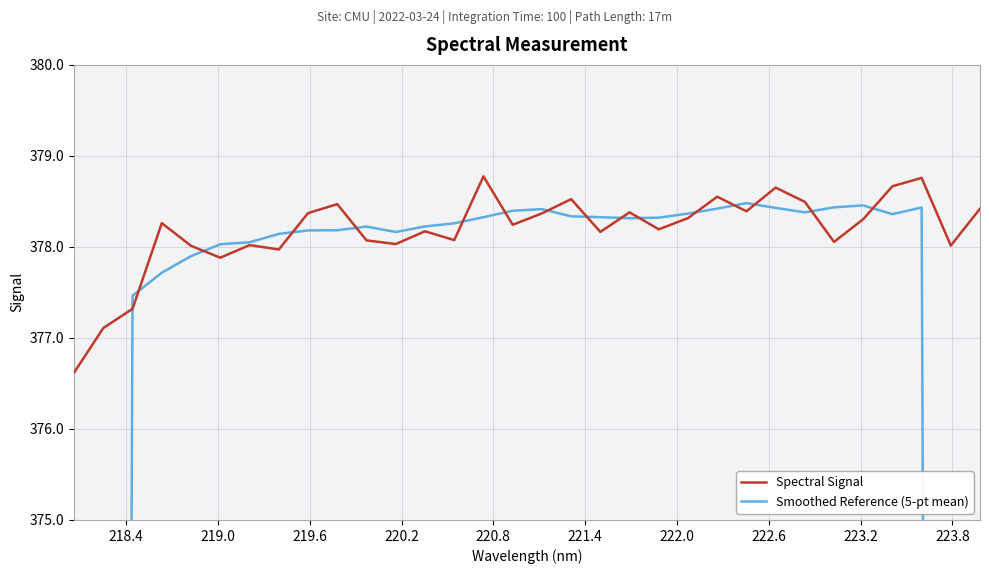

What is the lowest value of the Spectral Signal series?

376.6